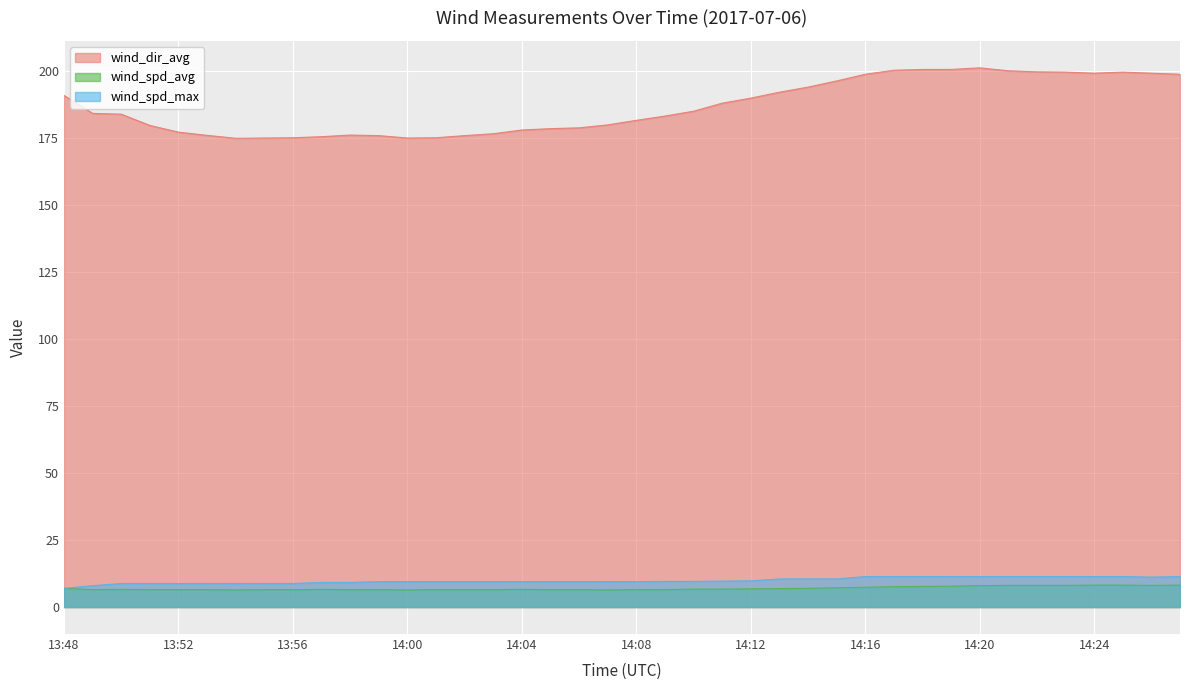

Which series has the largest total across all categories?

wind_dir_avg